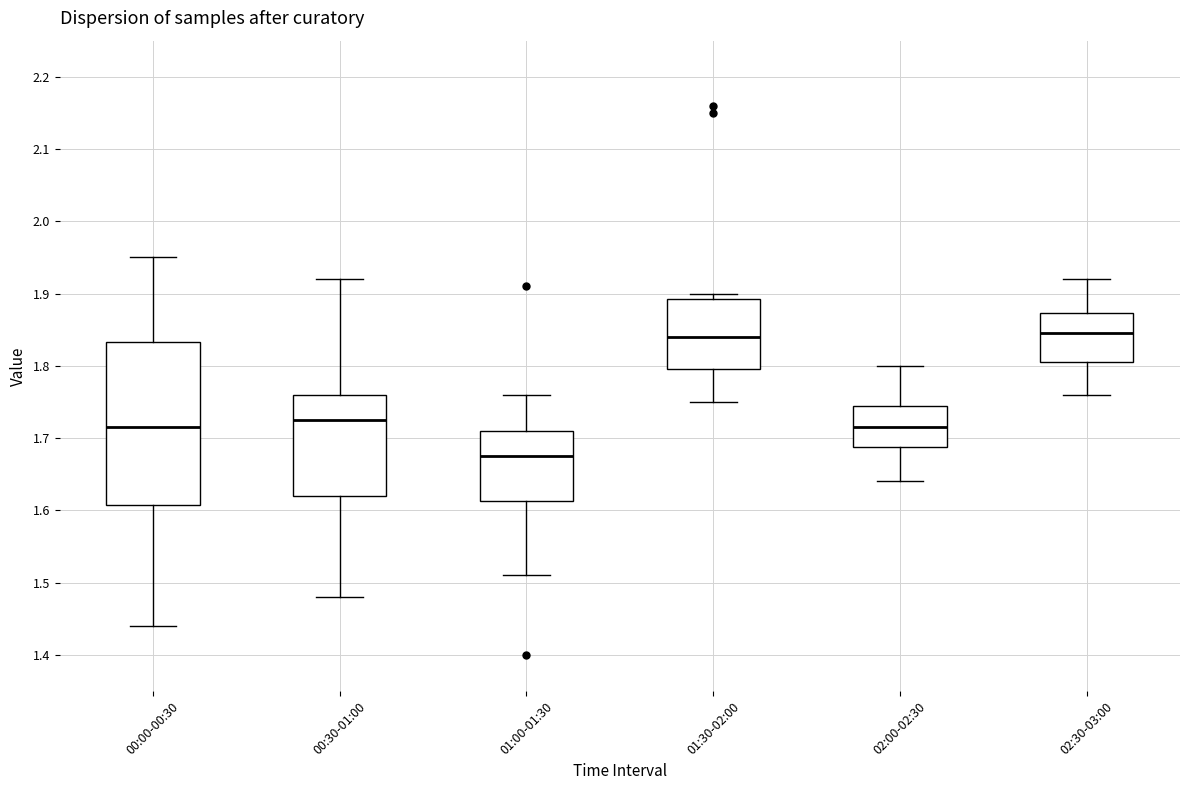

Reading left to right, read every box against the y-axis: the position of its median line, the range the box covers, and the ends of its whiskers. The values are not printed on the chart, so give them approximately, as read against the axis.

00:00-00:30: median 1.72, box 1.61 to 1.83, whiskers 1.44 to 1.95
00:30-01:00: median 1.73, box 1.62 to 1.76, whiskers 1.48 to 1.92
01:00-01:30: median 1.68, box 1.61 to 1.71, whiskers 1.51 to 1.76
01:30-02:00: median 1.84, box 1.80 to 1.89, whiskers 1.75 to 1.90
02:00-02:30: median 1.72, box 1.69 to 1.75, whiskers 1.64 to 1.80
02:30-03:00: median 1.85, box 1.81 to 1.87, whiskers 1.76 to 1.92